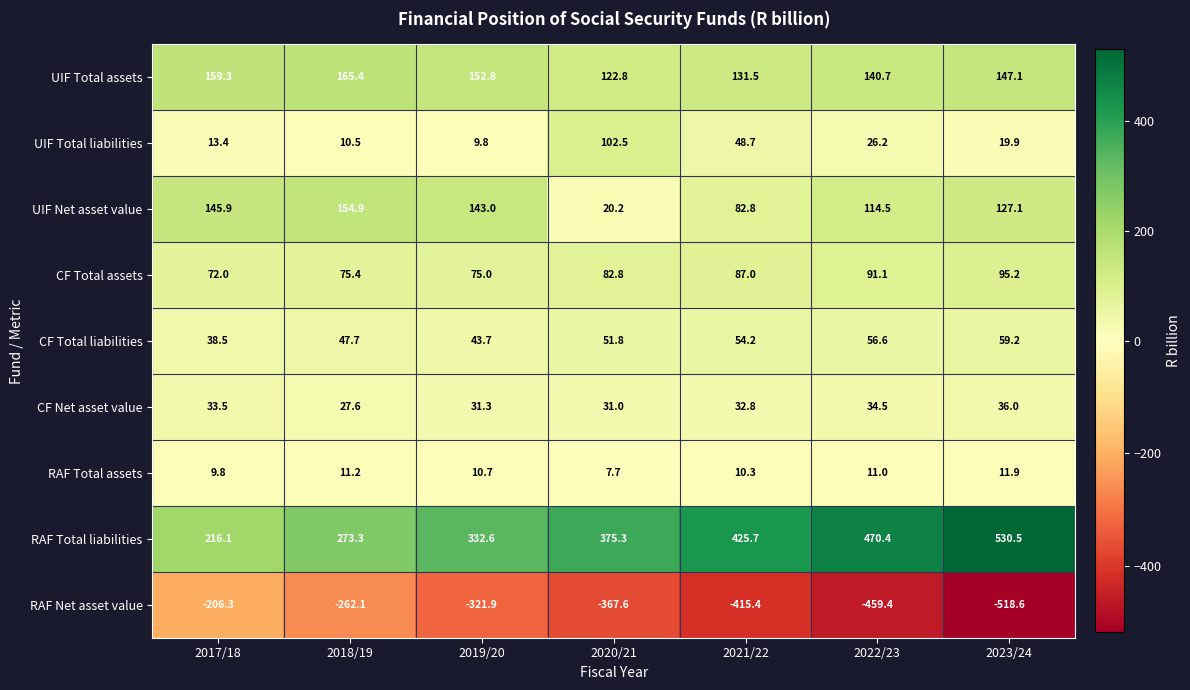

Which series has the largest total across all categories?

RAF Total liabilities